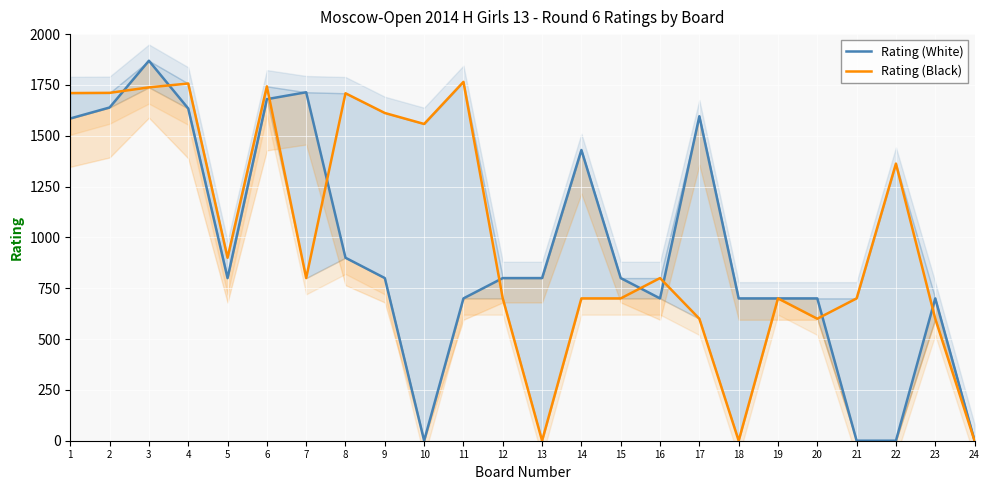

Reading left to right, transcribe all the data shown in this chart.

Rating (White): 1585	1639	1869	1634	800	1680	1714	900	800	0	700	800	800	1430	800	700	1596	700	700	700	0	0	700	0
Rating (Black): 1710	1711	1738	1757	900	1743	800	1709	1612	1558	1765	700	0	700	700	800	600	0	700	600	700	1363	600	0